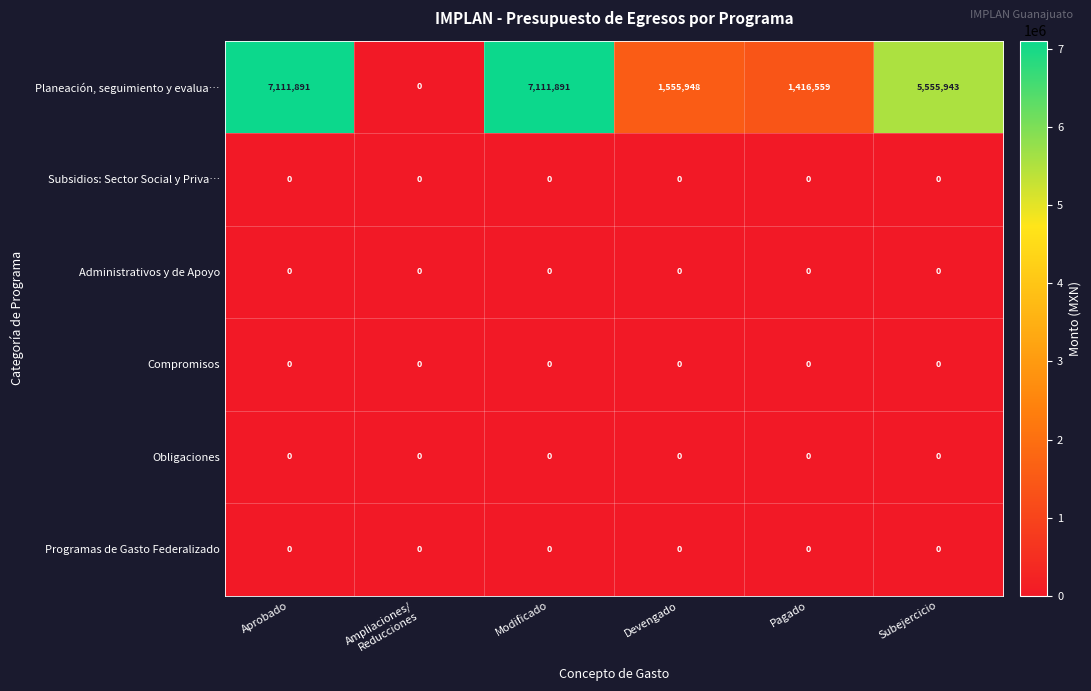

What is the spread (max minus min) of values at Pagado?

1416559